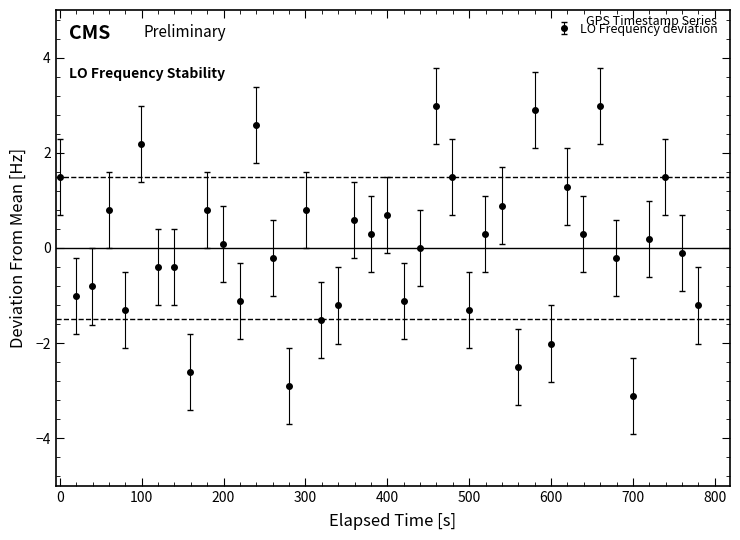

What is the difference between the maximum and minimum values?

6.1